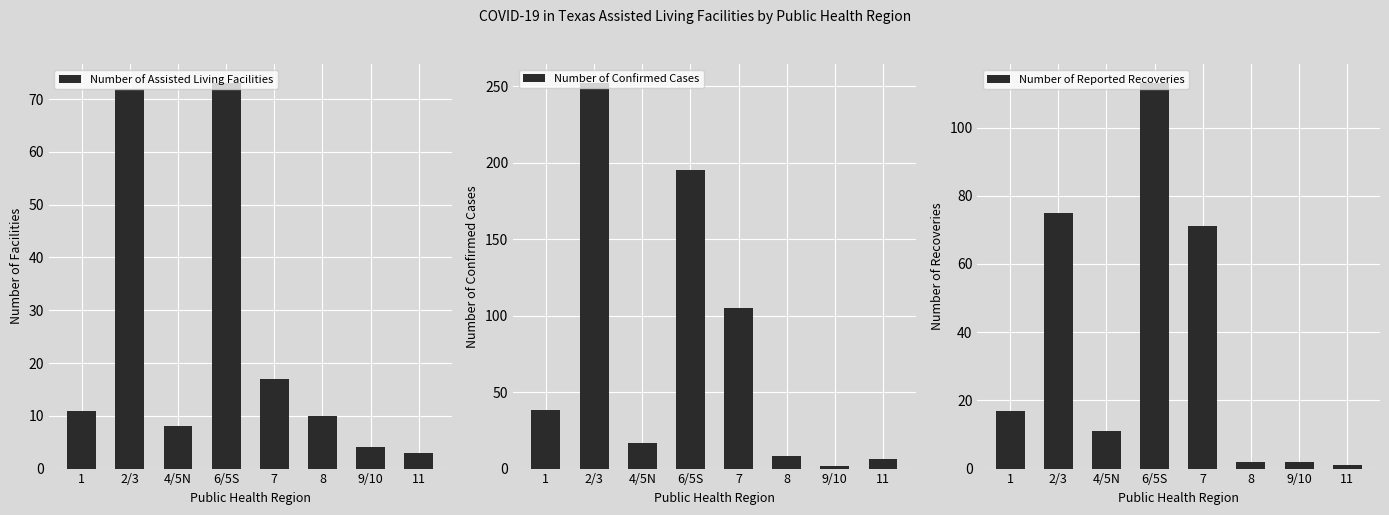

True or false: Number of Reported Recoveries has a value of 2 at 8.

True